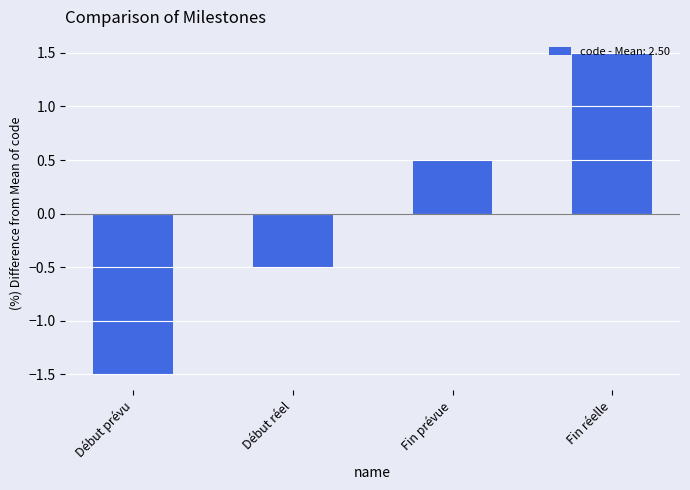

Reading left to right, extract all data points from this chart.

-1.5	-0.5	0.5	1.5